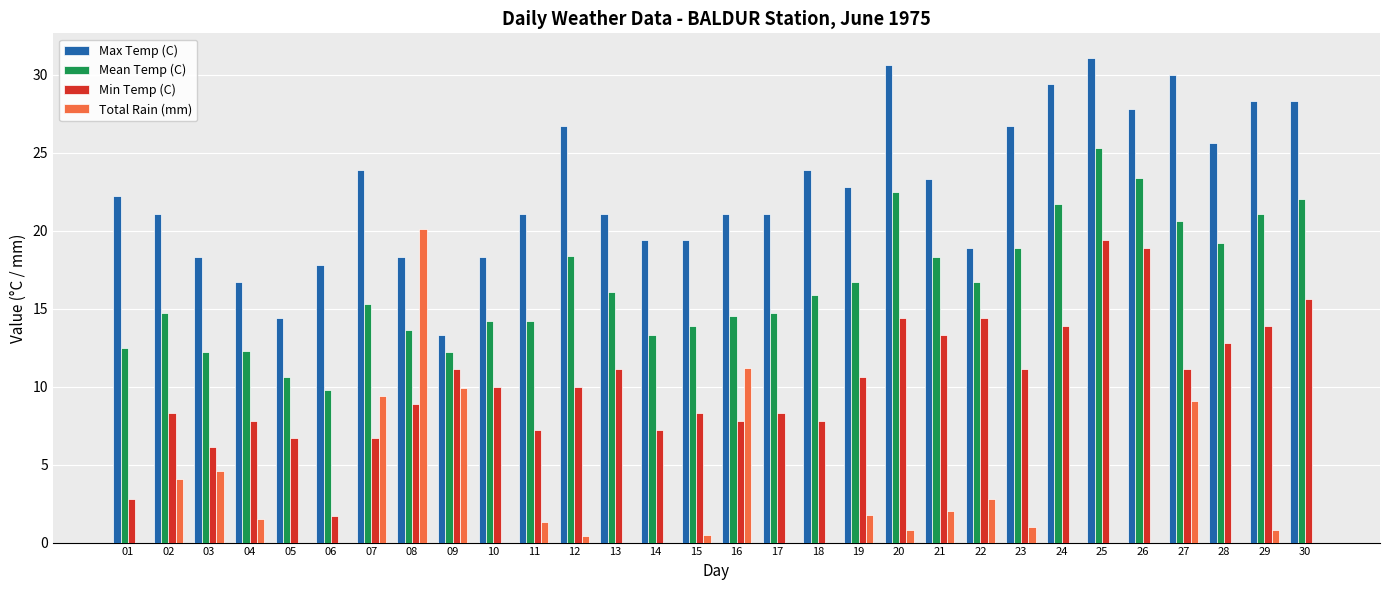

At which label does Max Temp (C) first exceed 22?

01